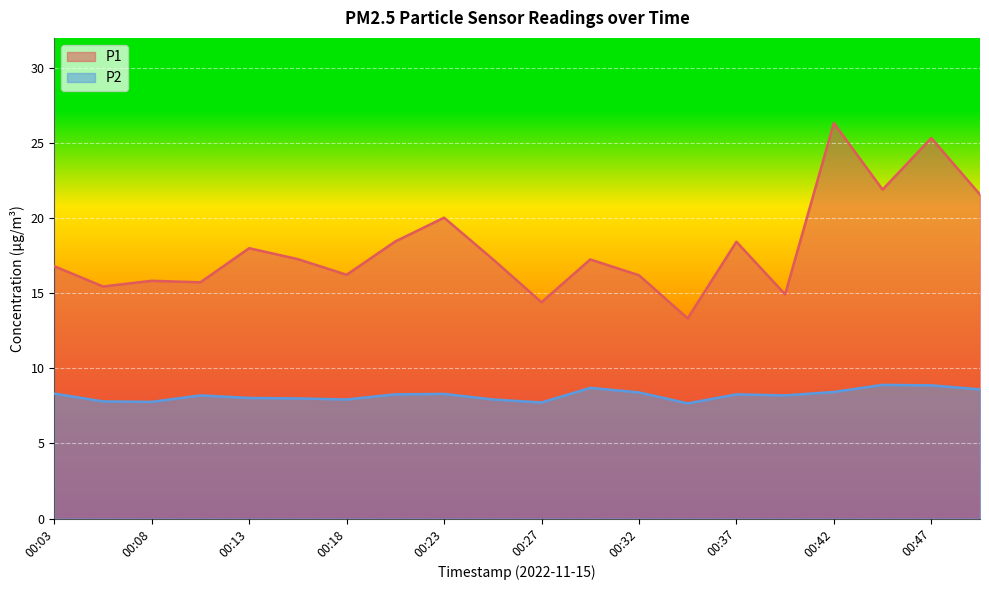

List the series in order of their overall mean, highest first.

P1, P2